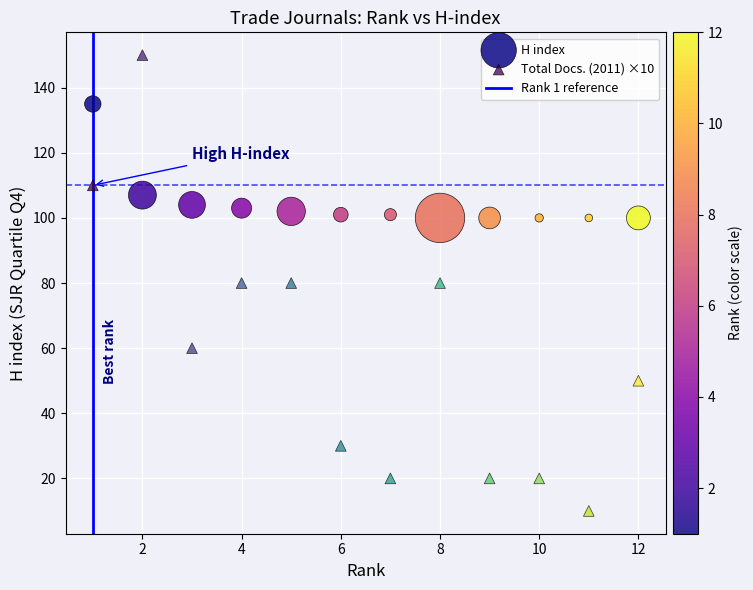

Across all data points, what is the range of Y values (max minus min)?

140